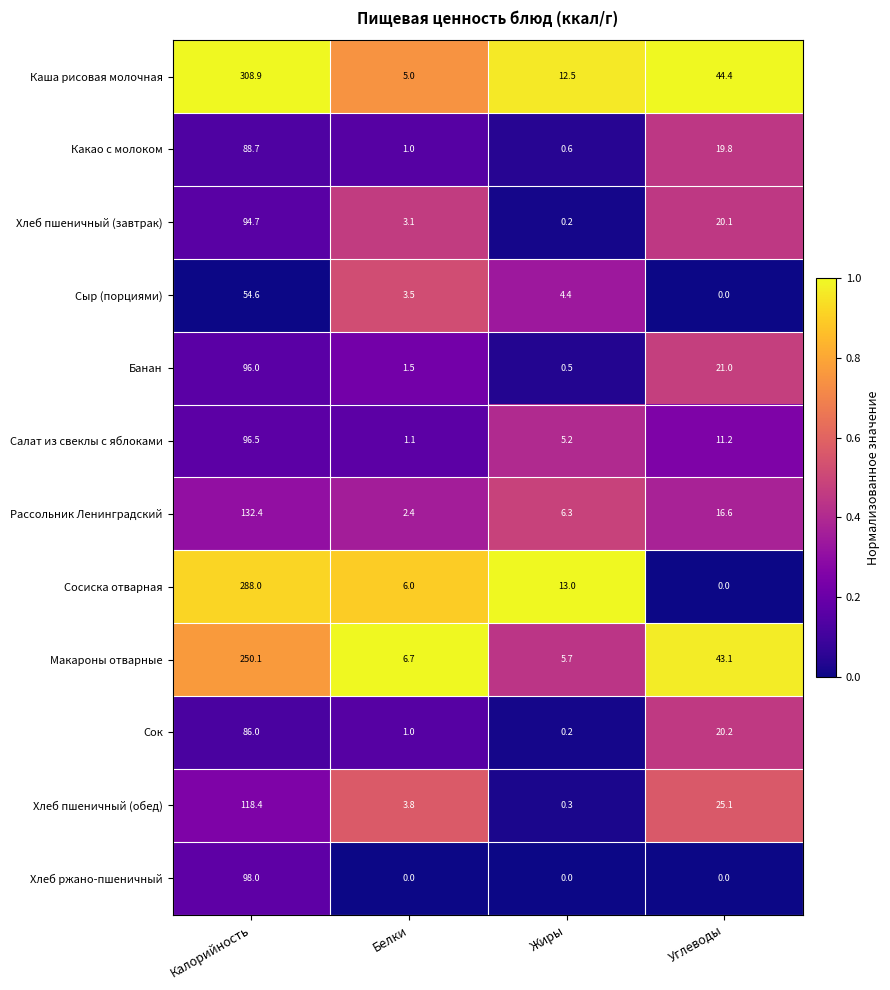

What is the difference between the highest and lowest values at Углеводы?

44.4